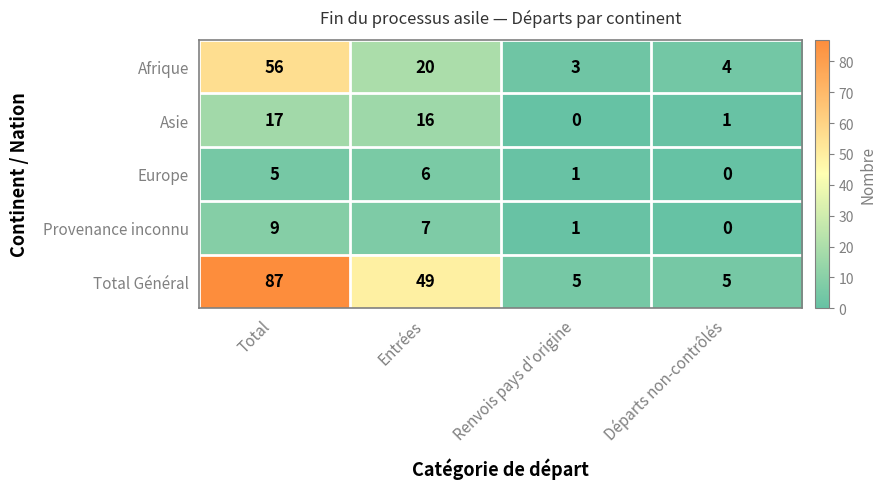

True or false: Afrique has a value of 37 at Total.

False